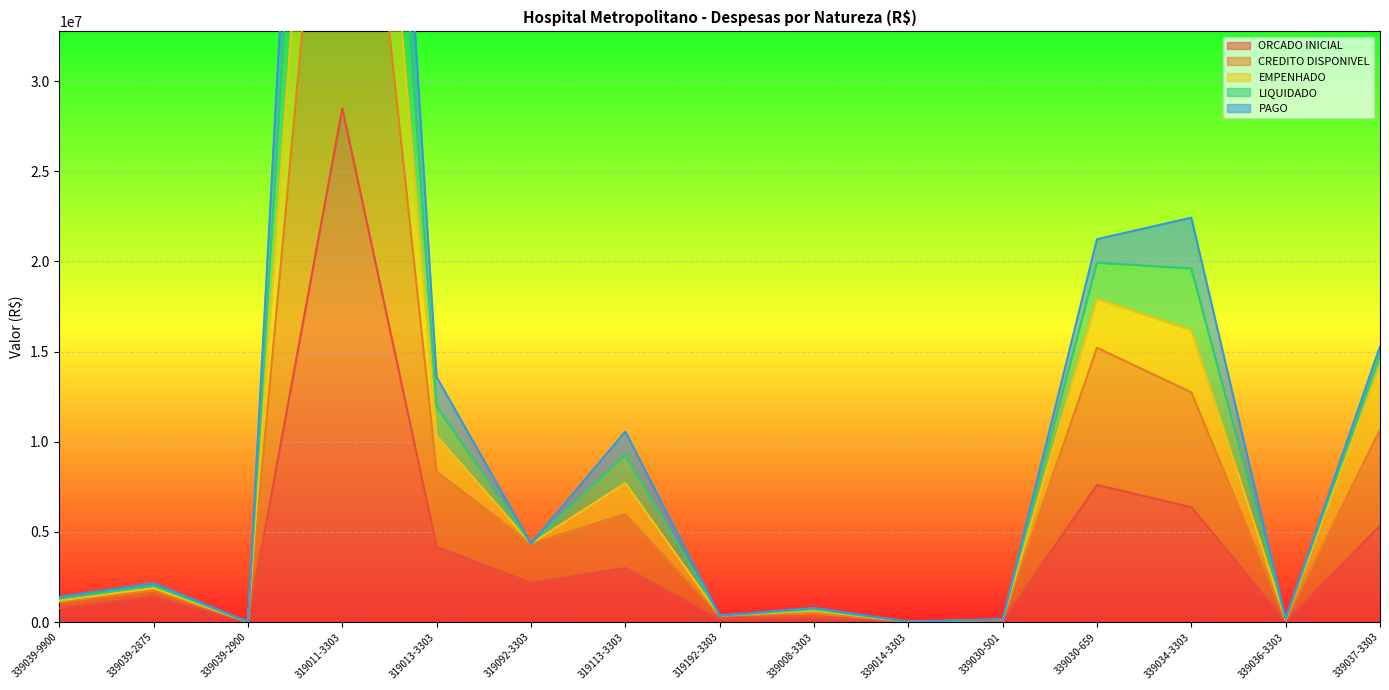

What is the difference between the highest and lowest values at 339036-3303?

143281.4